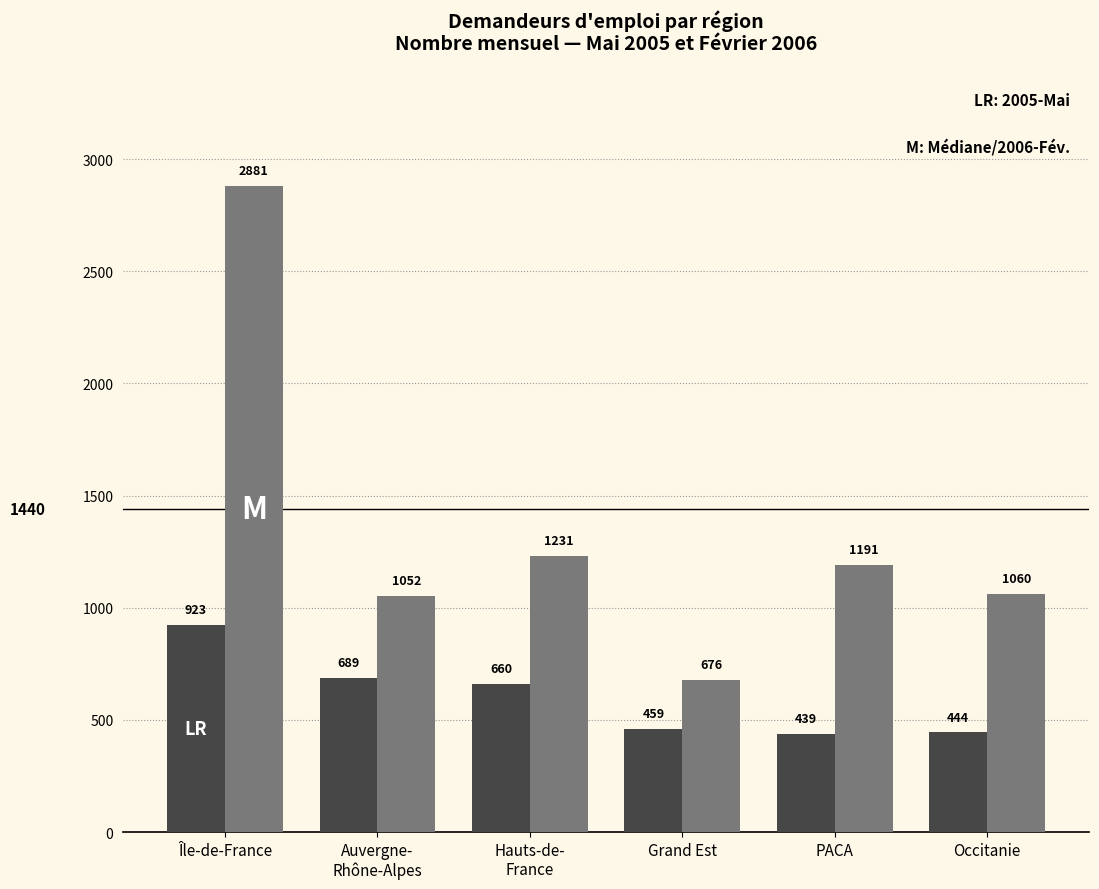

Reading left to right, extract all data points from this chart.

2005-Mai: 923	689	660	459	439	444
2006-Fév.: 2881	1052	1231	676	1191	1060